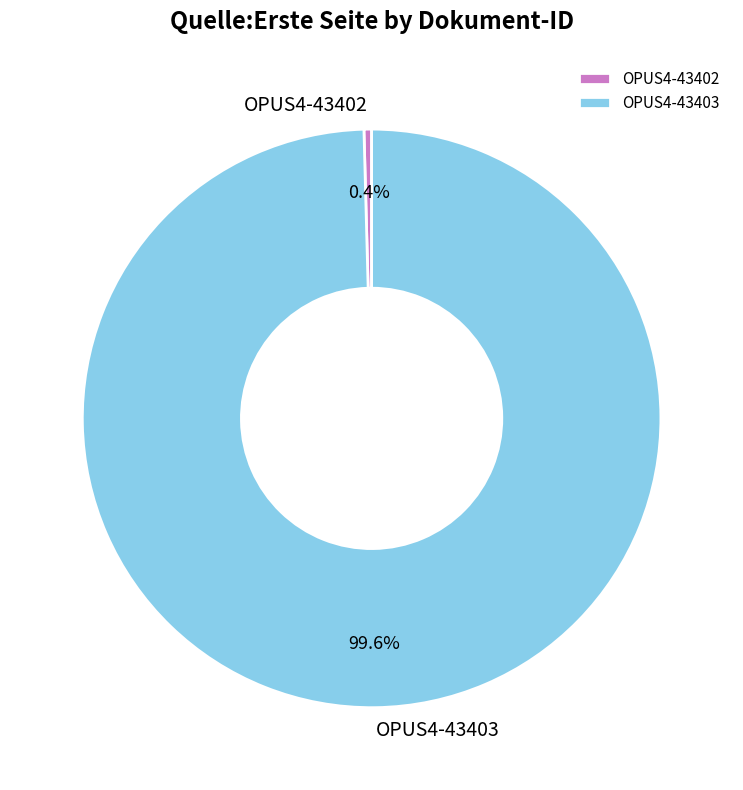

To the nearest percent, what is the combined percentage of OPUS4-43402 and OPUS4-43403?

100%